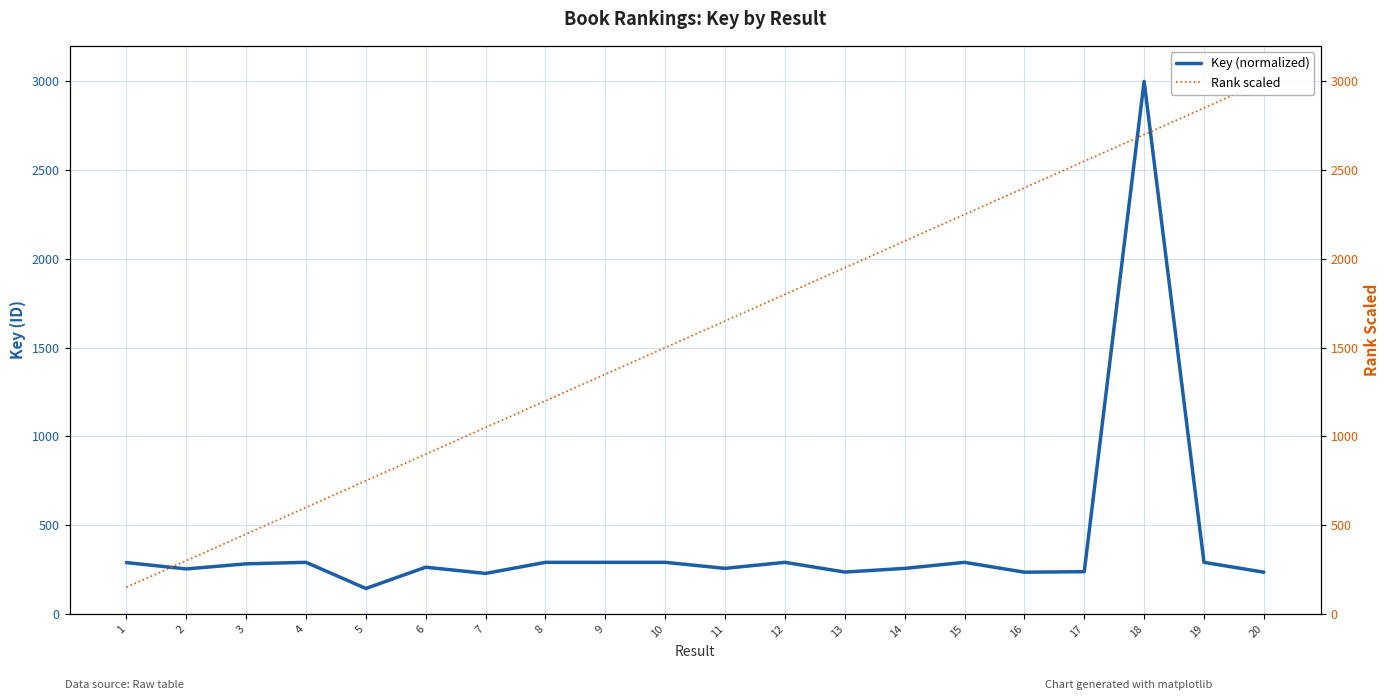

What is the difference between the highest and lowest values at 18?

300.0